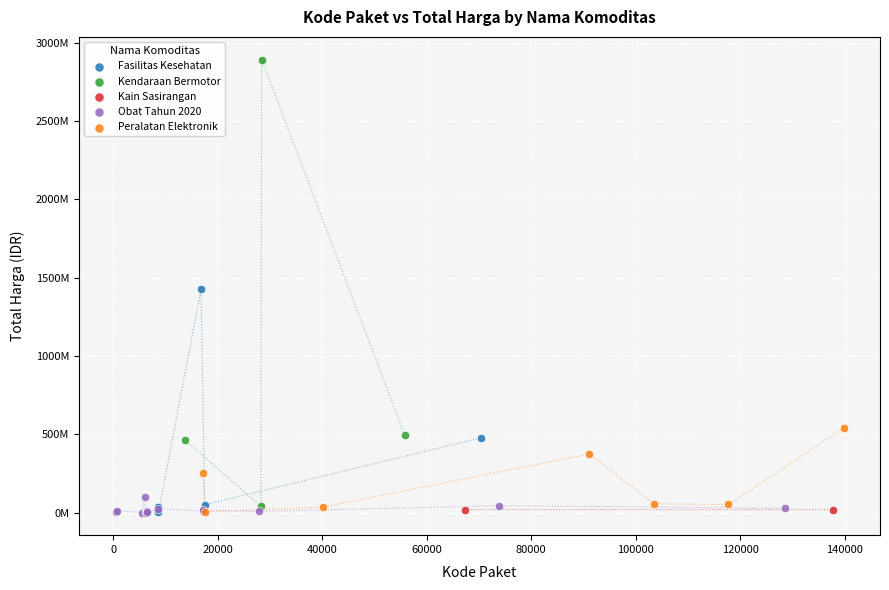

What are all the series names shown in the legend?

Fasilitas Kesehatan, Kendaraan Bermotor, Kain Sasirangan, Obat Tahun 2020, Peralatan Elektronik